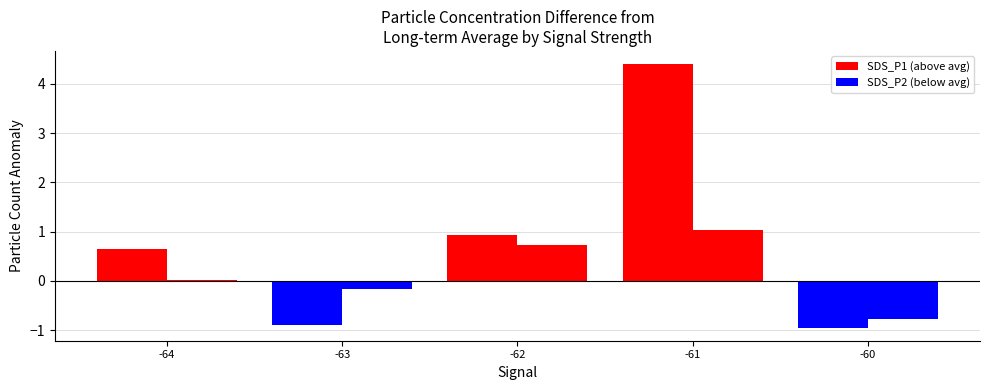

How many bars are there in total?

10